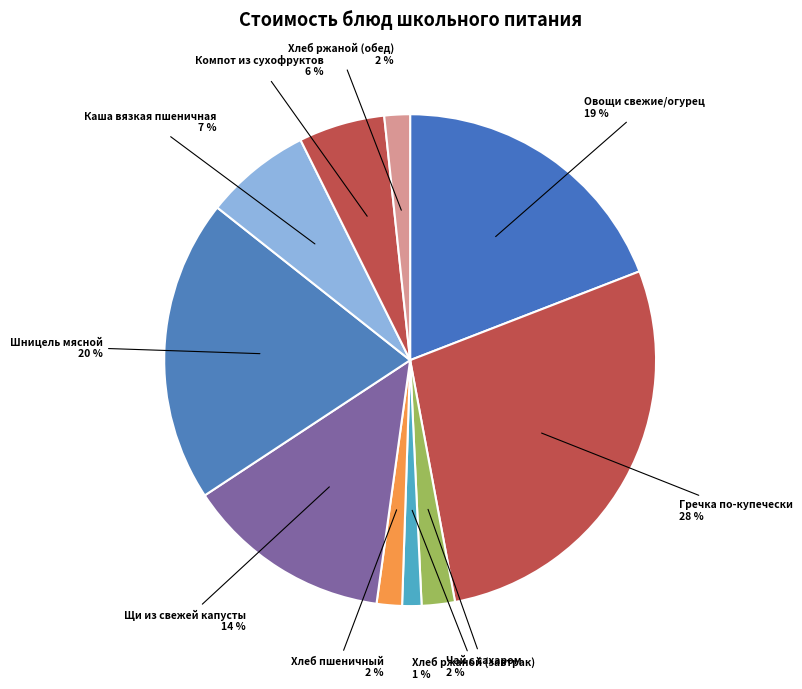

How many slices are in this pie chart?

10